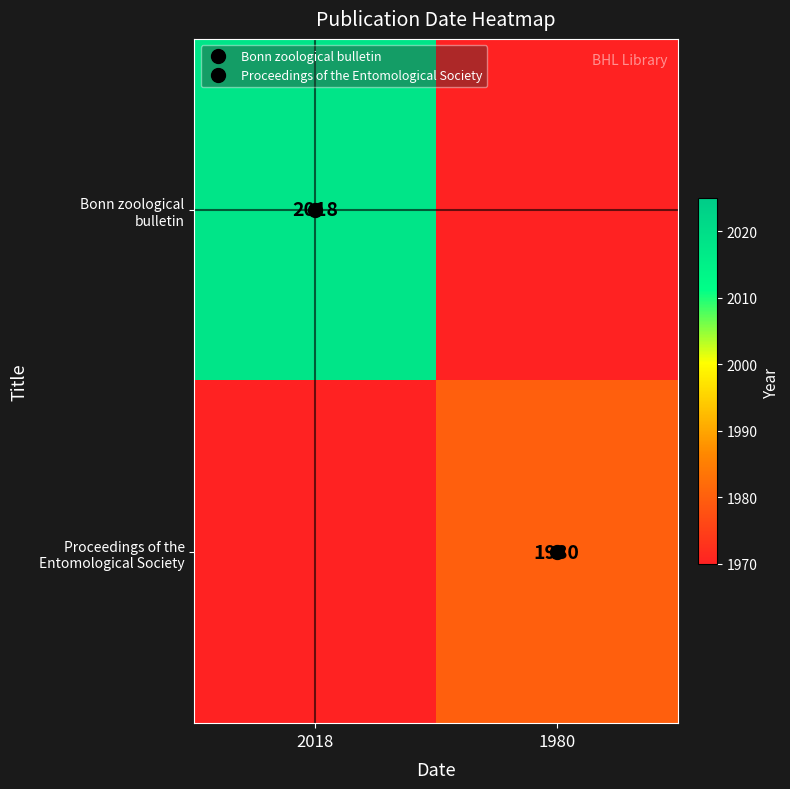

Rank the series at 2018 from lowest to highest value.

Proceedings of the Entomological Society, Bonn zoological bulletin